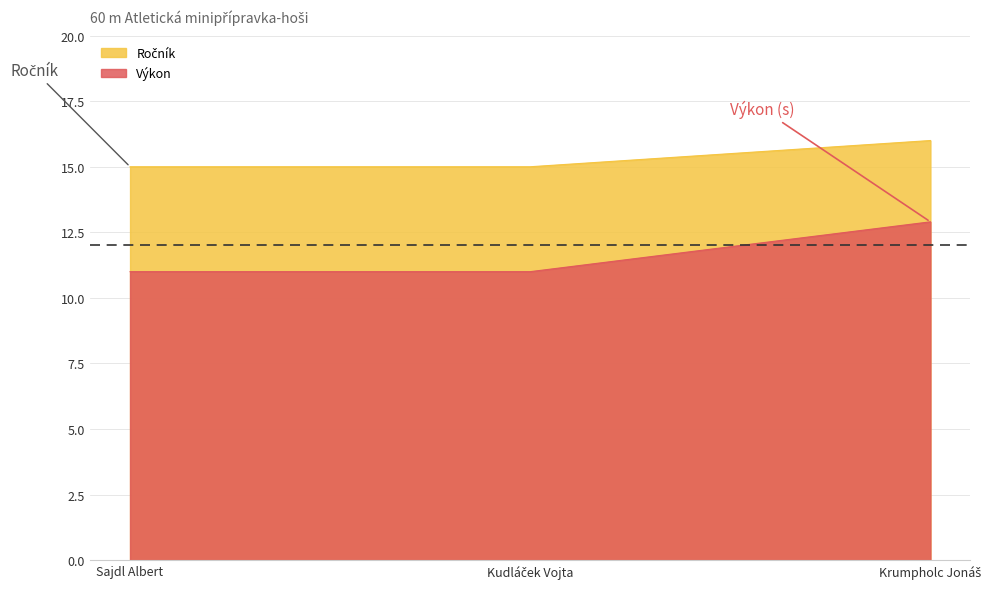

Reading left to right, what are all the values shown in this chart?

Ročník: 15.0	15.0	16.0
Výkon: 11.0	11.0	12.9